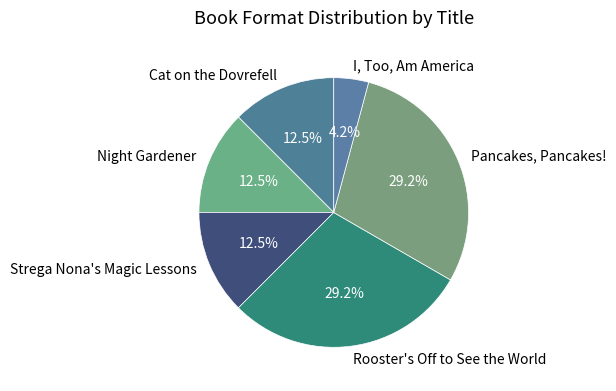

Which category has the smallest portion of the pie?

I, Too, Am America